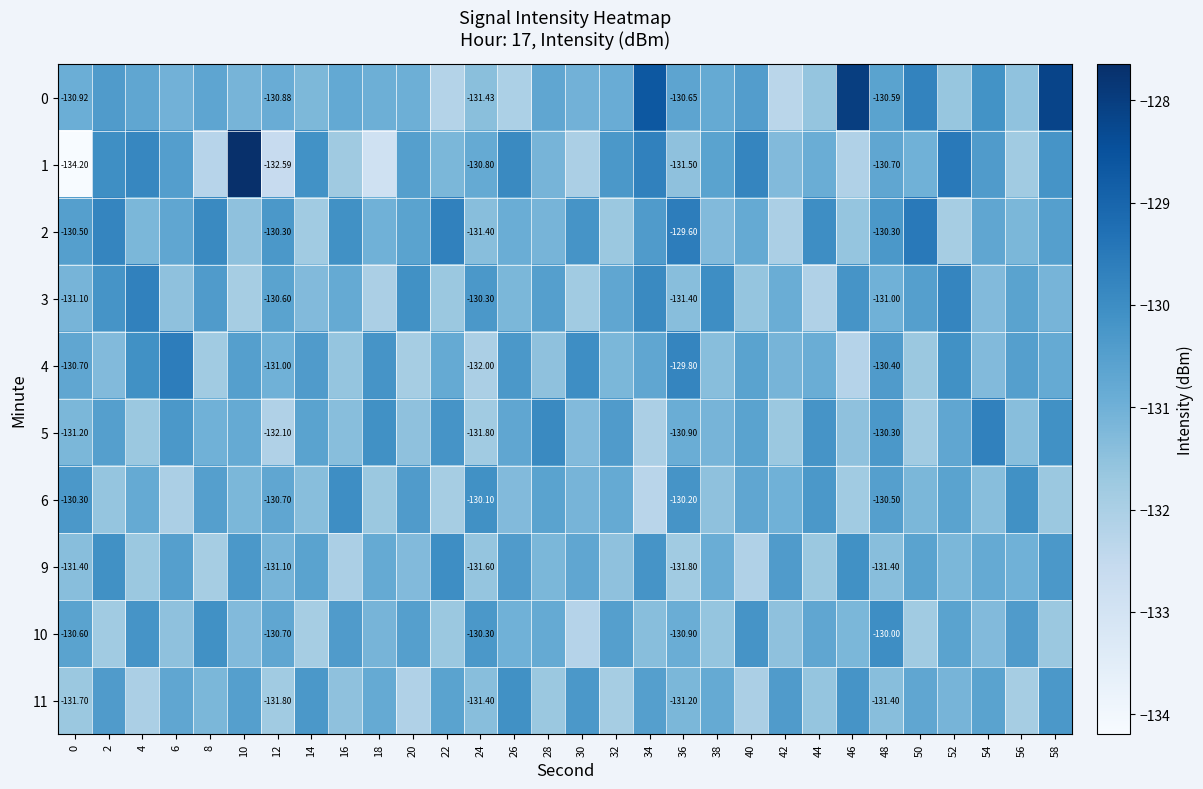

Between 0 and 56, which series saw the biggest shift?

1